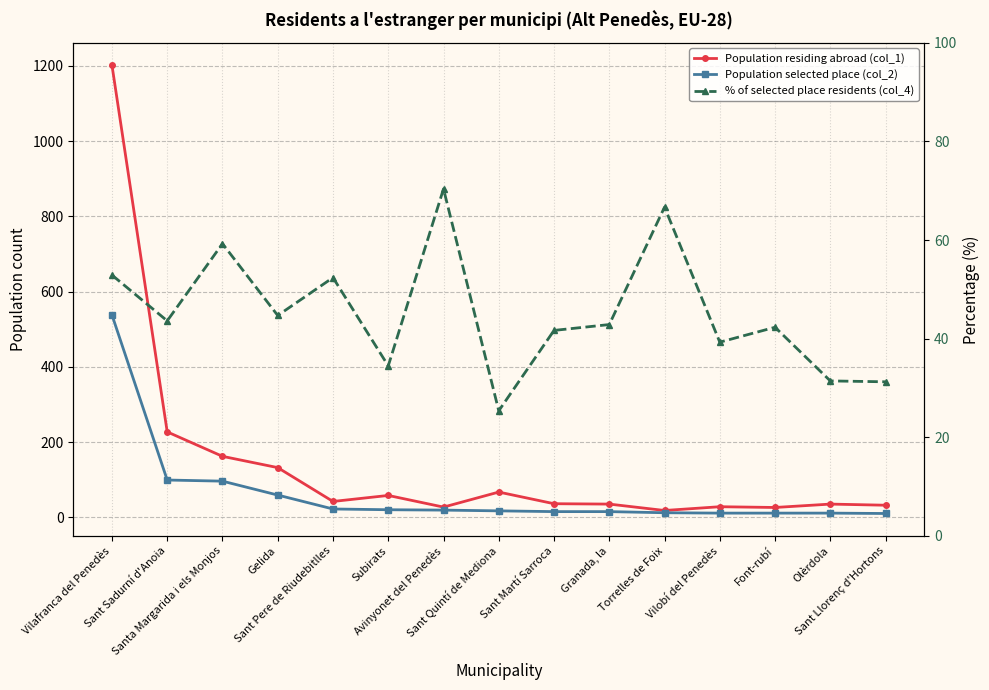

What is the value of the % of selected place residents (col_4) point at the 12th from the left?

39.3